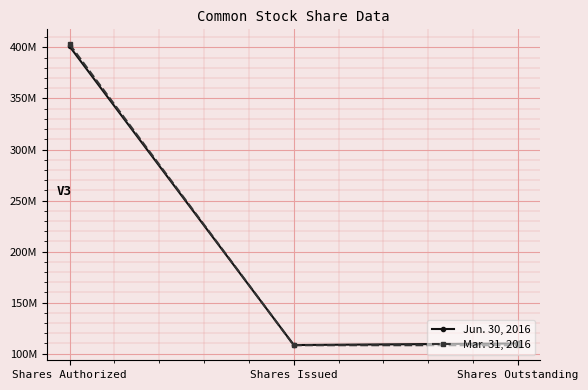

Rank the series by their average value, from lowest to highest.

Jun. 30, 2016, Mar. 31, 2016